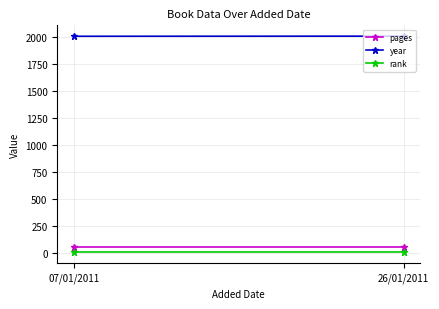

Between 07/01/2011 and 26/01/2011, which is larger?

07/01/2011